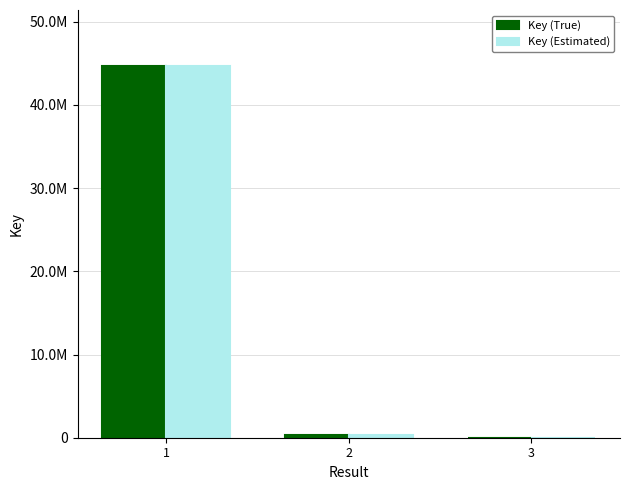

What is the difference between the maximum and minimum values in the Key (Estimated) series?

44689564